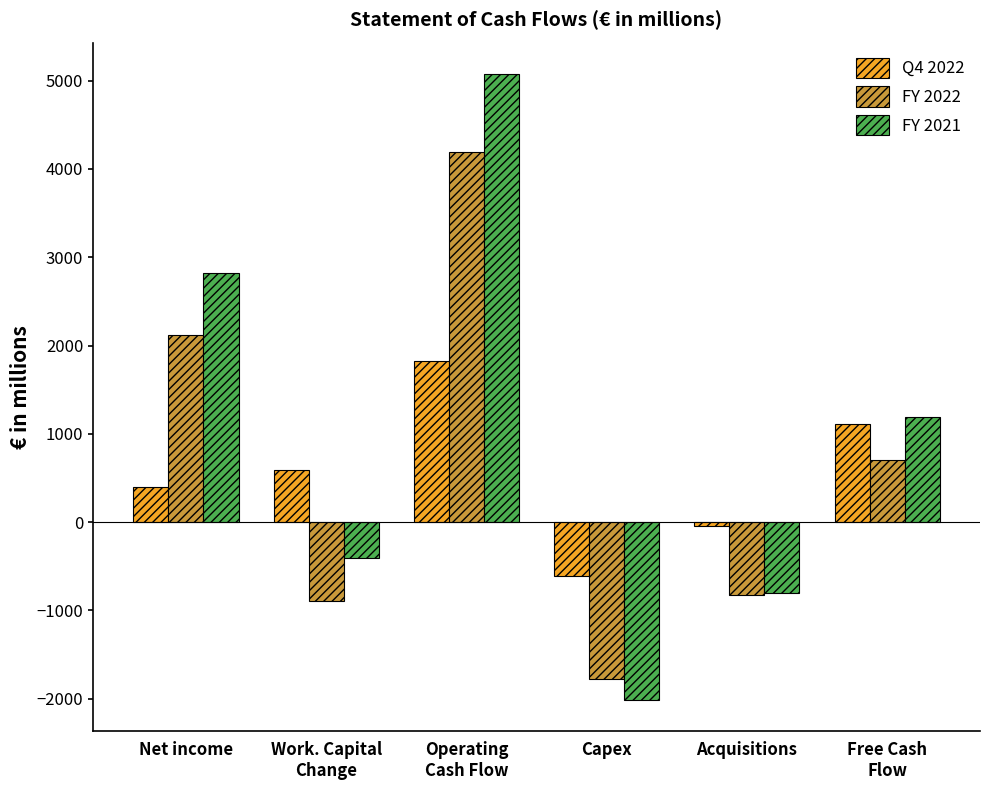

How many bars are there in each group?

3